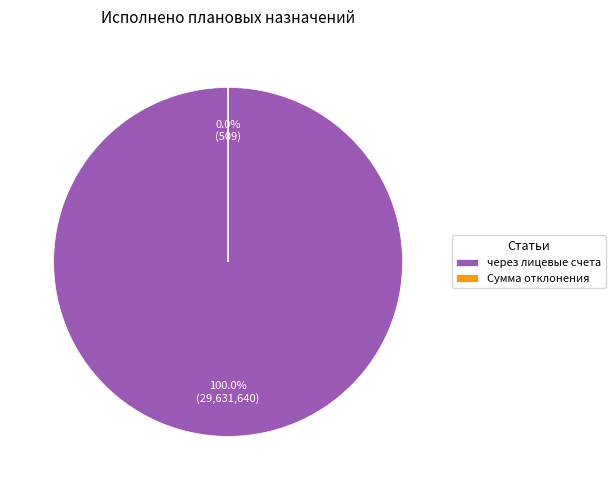

What portion of the pie excludes Сумма отклонения?

100.0%